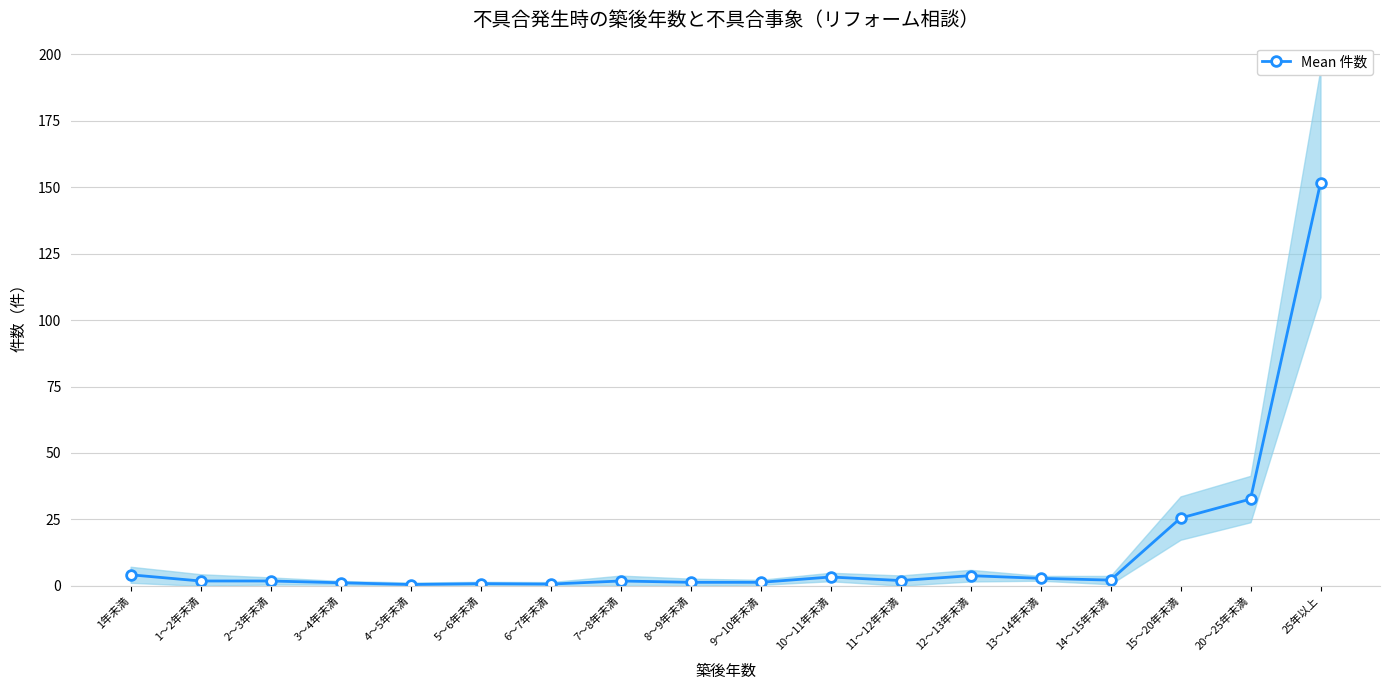

True or false: there are more than 1 points higher than both neighbors.

True